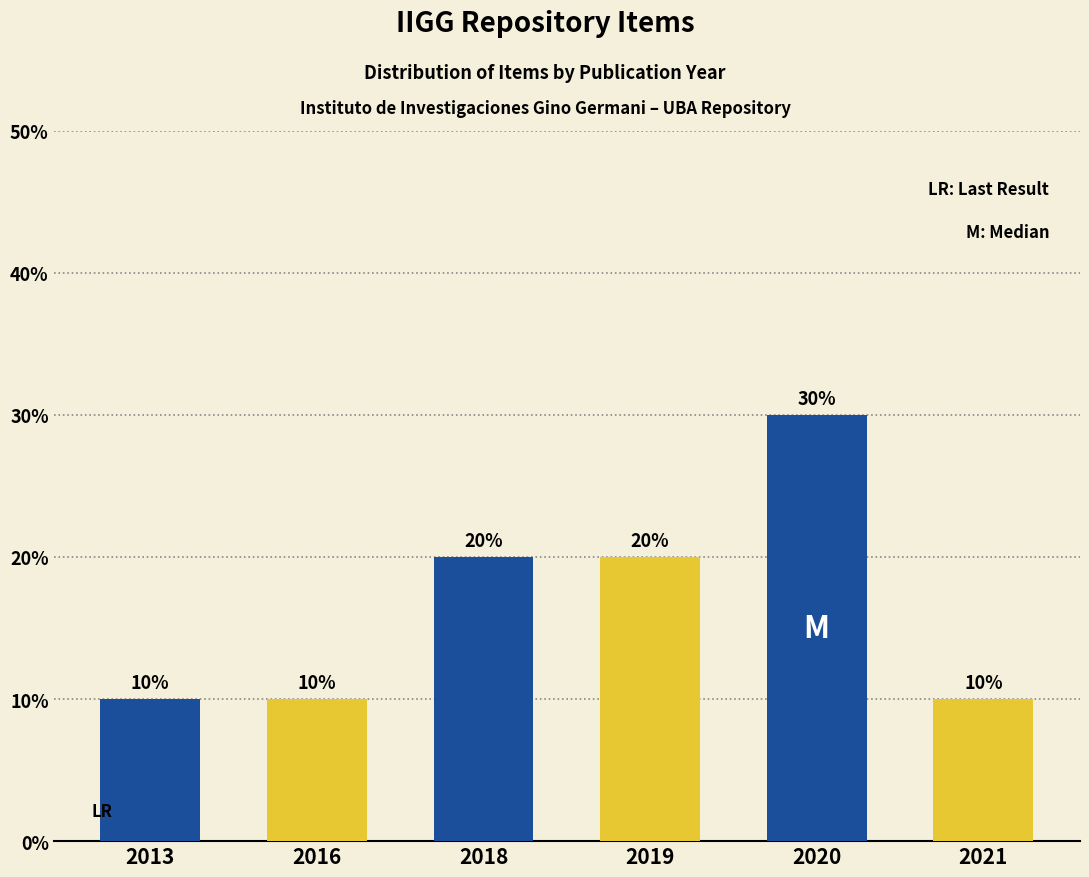

What is the total value across all series at 2018?

40